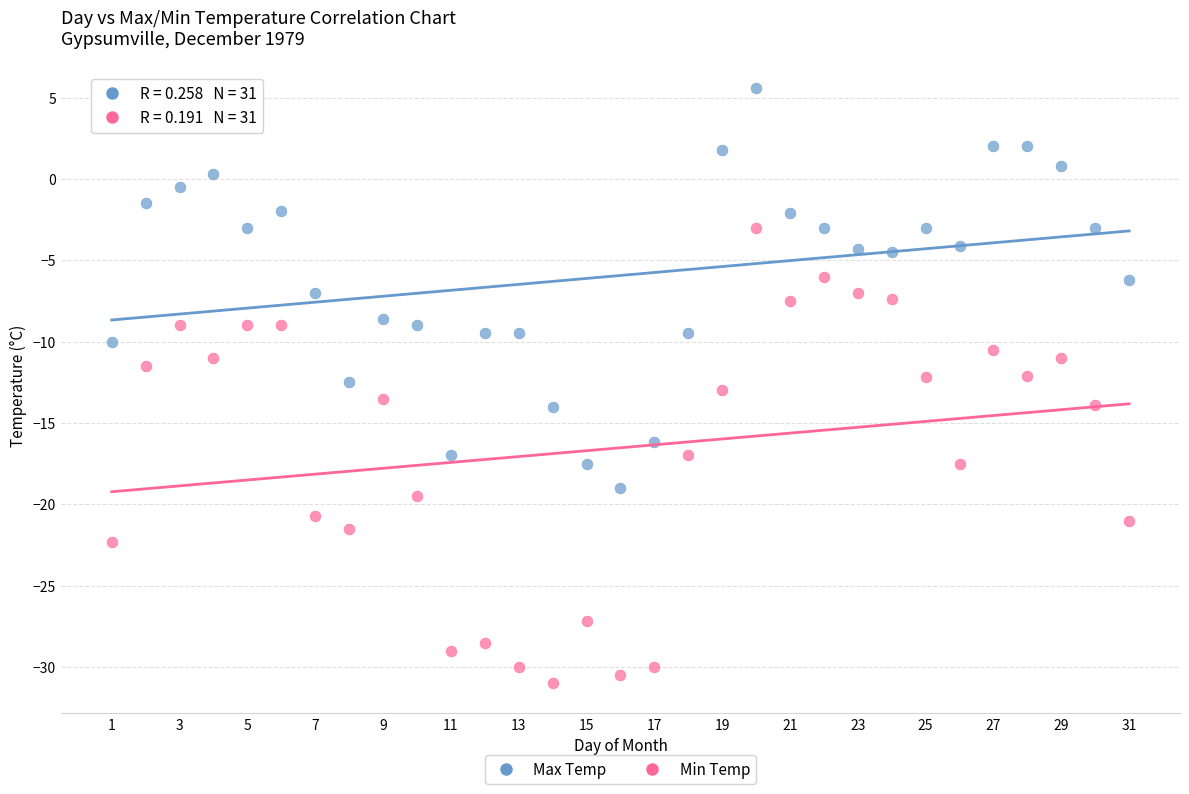

Which series contains the highest Y value?

Max Temp